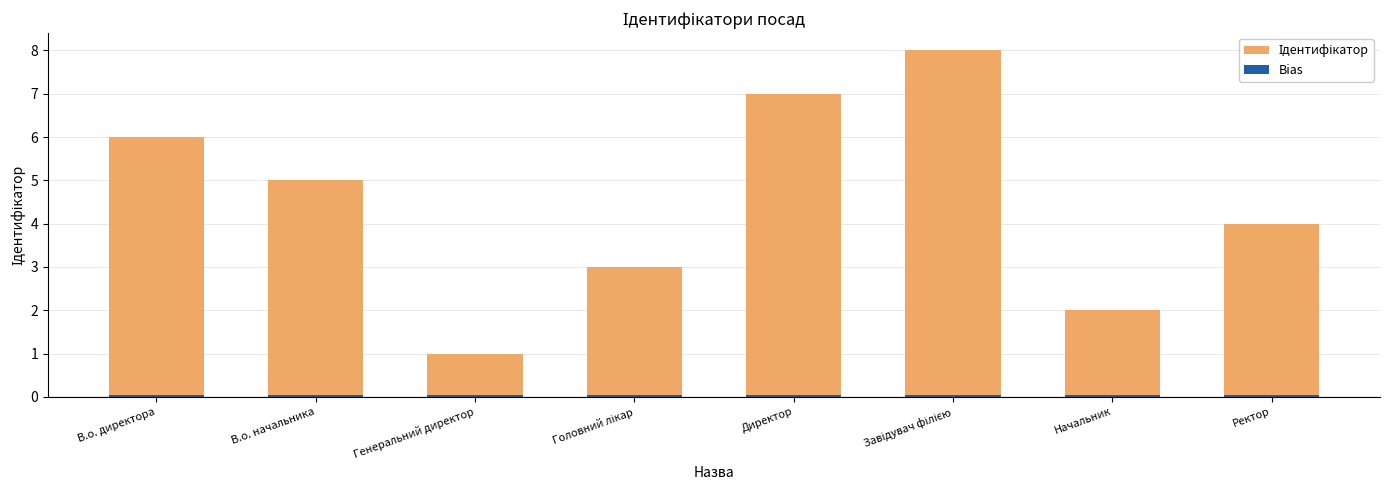

Reading left to right, extract all data points from this chart.

Ідентифікатор: В.о. директора=6.0	В.о. начальника=5.0	Генеральний директор=1.0	Головний лікар=3.0	Директор=7.0	Завідувач філією=8.0	Начальник=2.0	Ректор=4.0
Bias: В.о. директора=0.1	В.о. начальника=0.1	Генеральний директор=0.1	Головний лікар=0.1	Директор=0.1	Завідувач філією=0.1	Начальник=0.1	Ректор=0.1